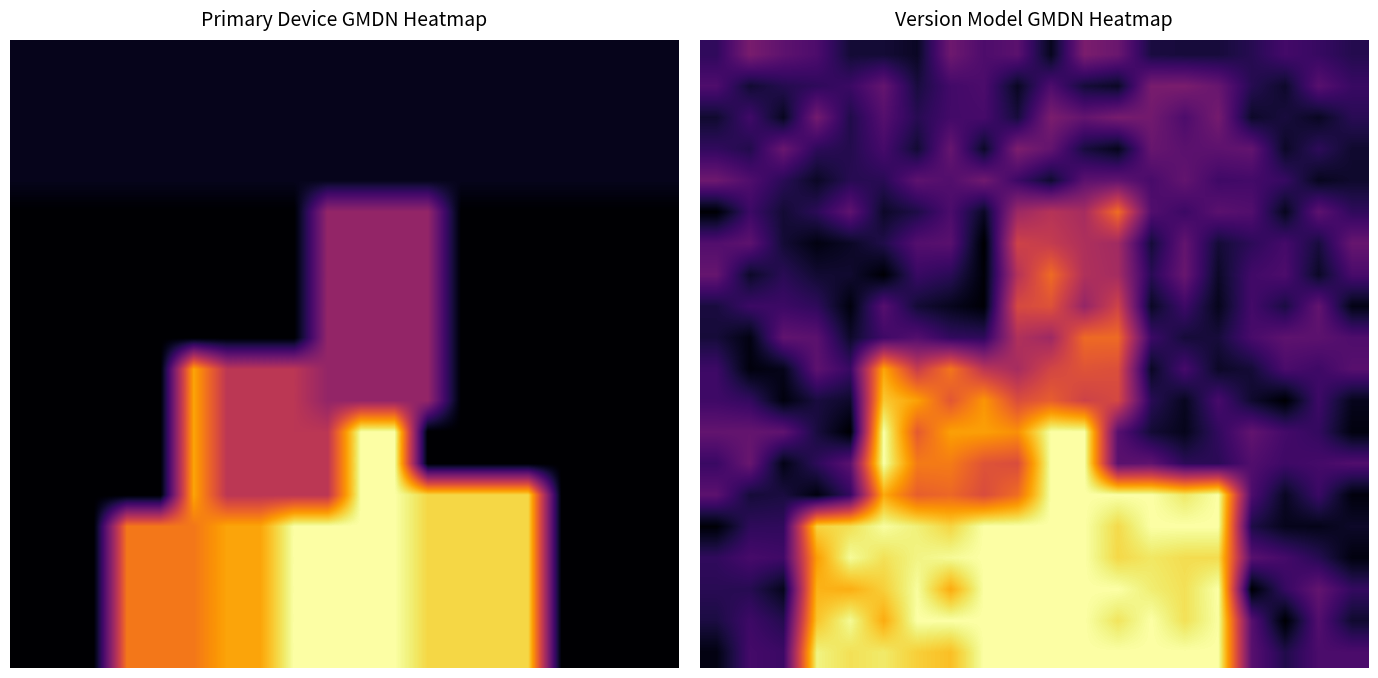

At which category is the sum across all series the highest?

10